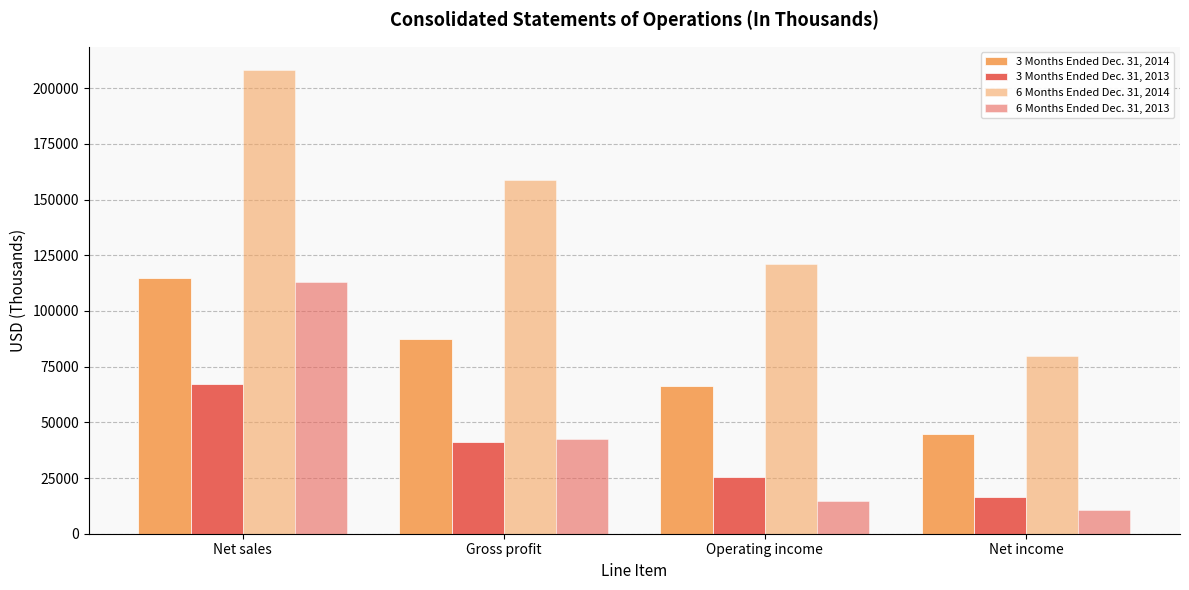

At which label is 6 Months Ended Dec. 31, 2013 closest to 61880?

Gross profit